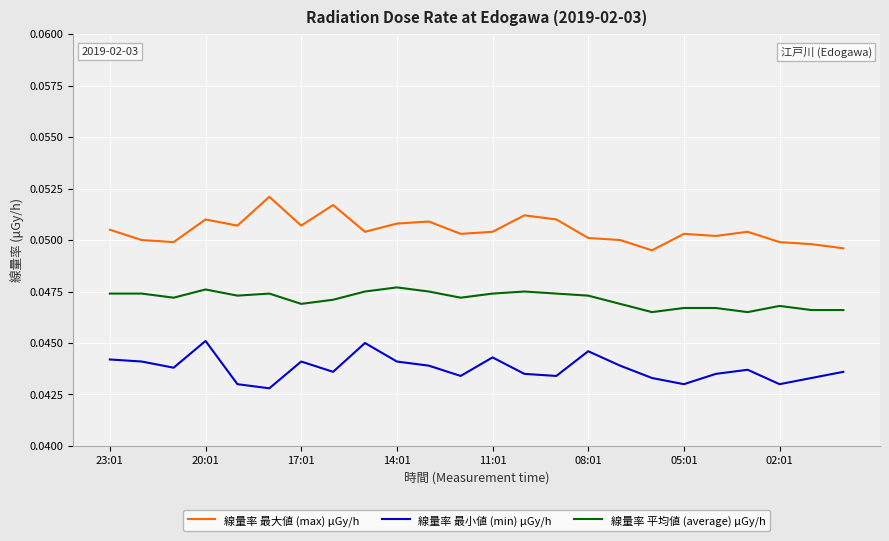

List the series in order of their overall mean, lowest first.

線量率 最小値 (min) μGy/h, 線量率 平均値 (average) μGy/h, 線量率 最大値 (max) μGy/h